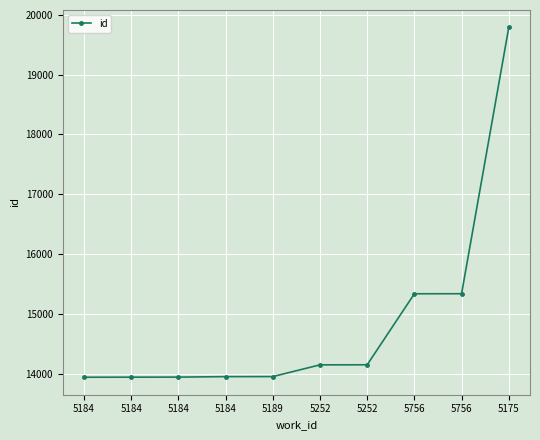

Is this an area chart (filled region under the line)?

No